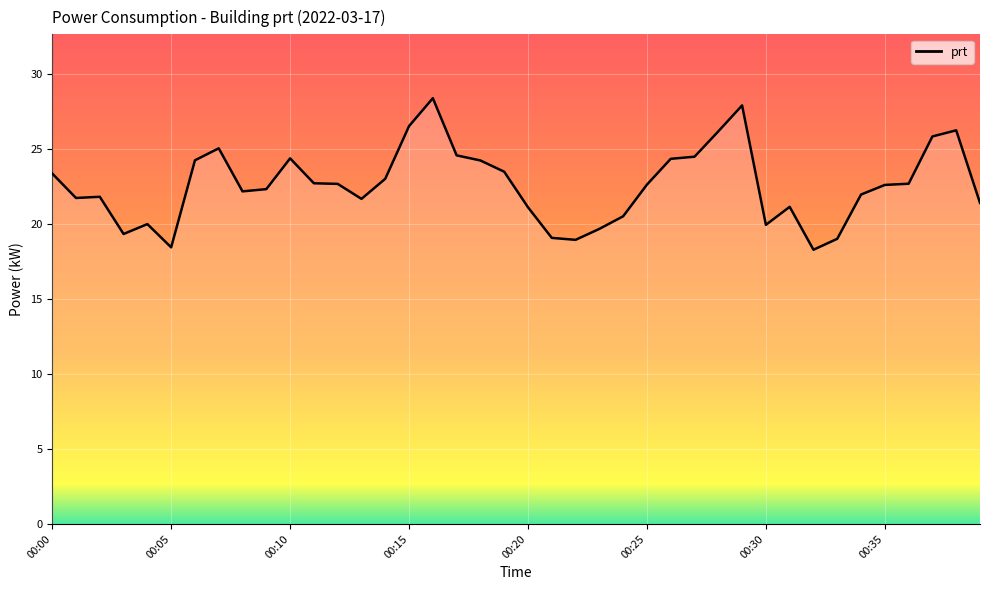

What is the minimum value shown in the chart?

18.3